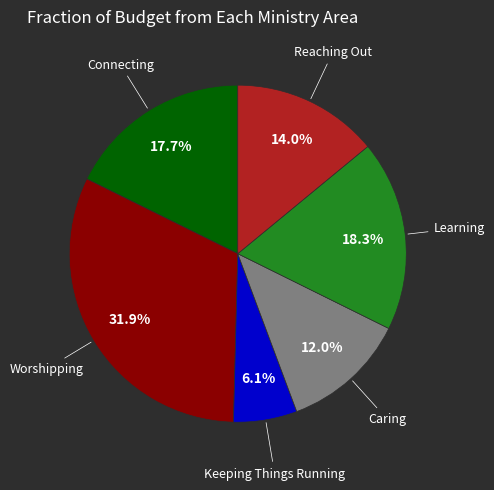

Does any single category account for the majority?

No